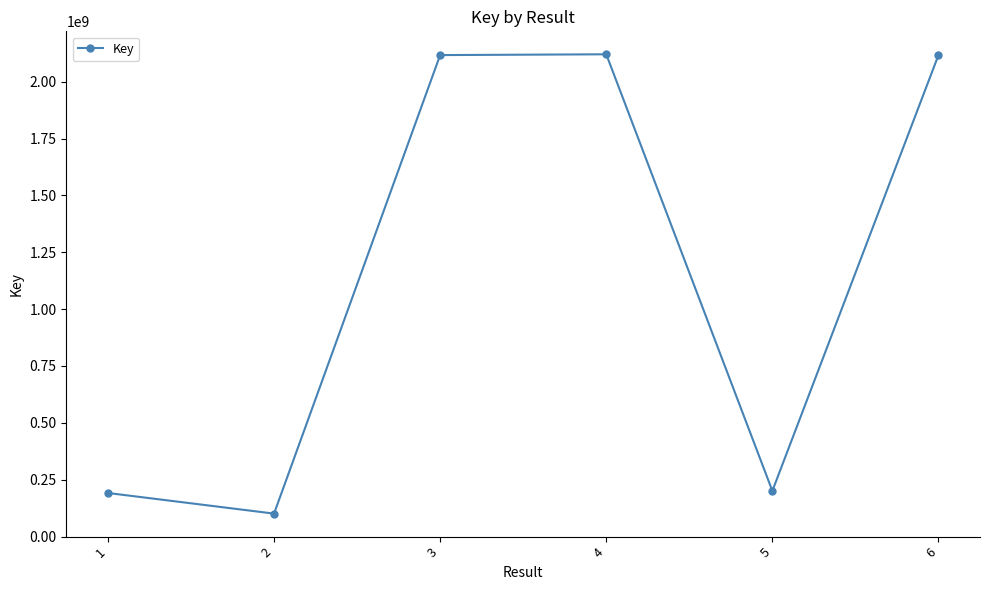

At which label does the data first exceed 2116884020?

3